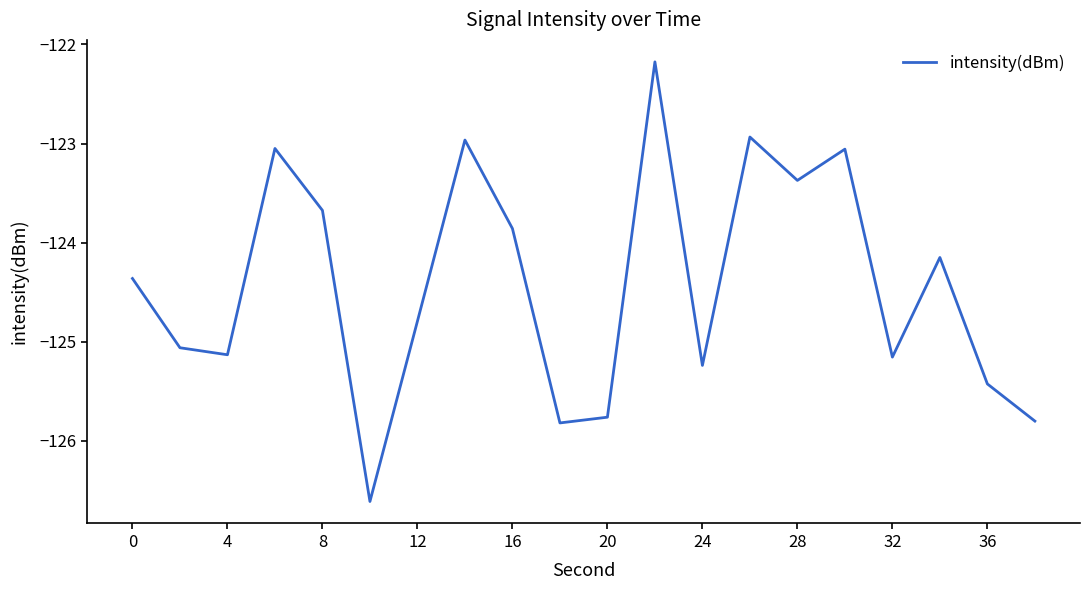

What is the greatest value displayed?

-122.2